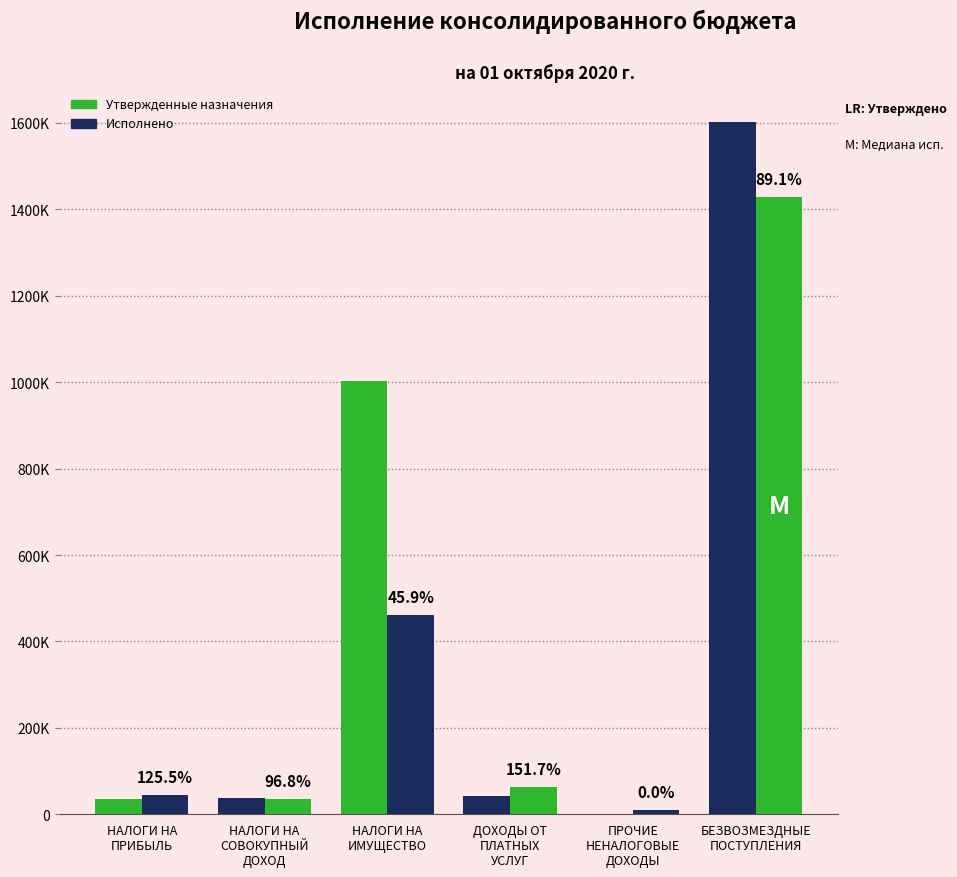

Are the bars horizontal?

No